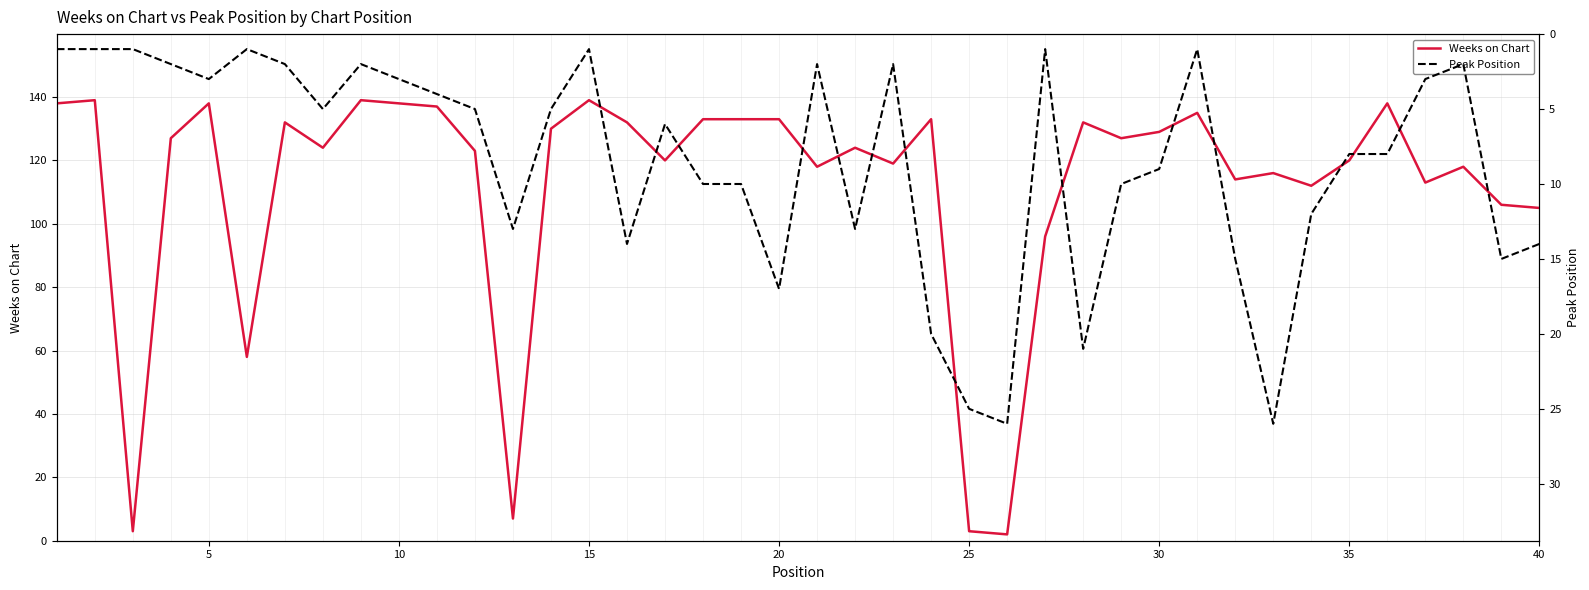

The Weeks on Chart series shows 216 at 20. True or false?

False